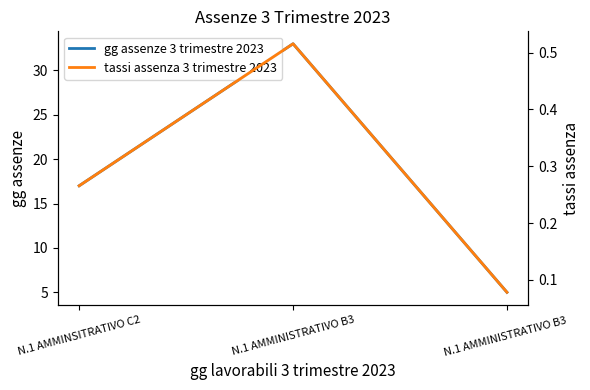

List the series in order of their overall mean, lowest first.

tassi assenza 3 trimestre 2023, gg assenze 3 trimestre 2023